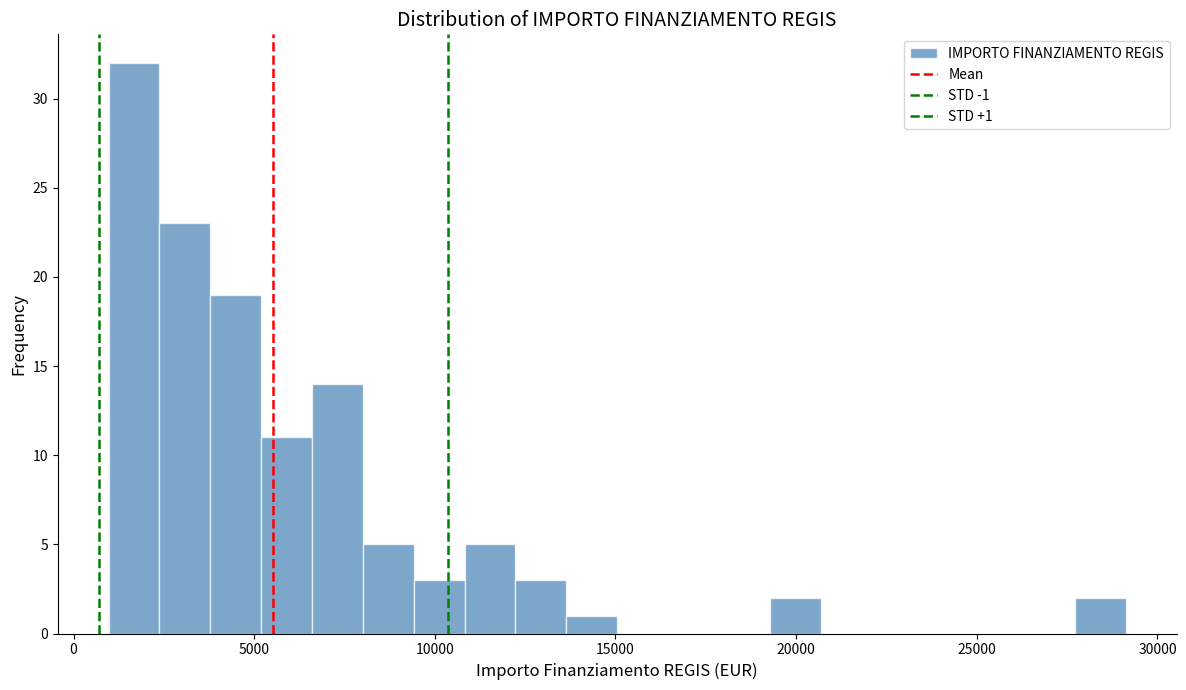

Around what value on the x-axis is the tallest bar? Give the approximate position of its centre, as read against the axis.

1500